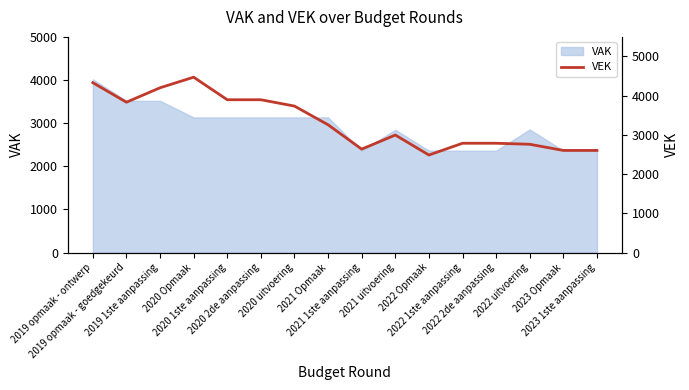

Is it true that the value at 2022 2de aanpassing is 1640?

False